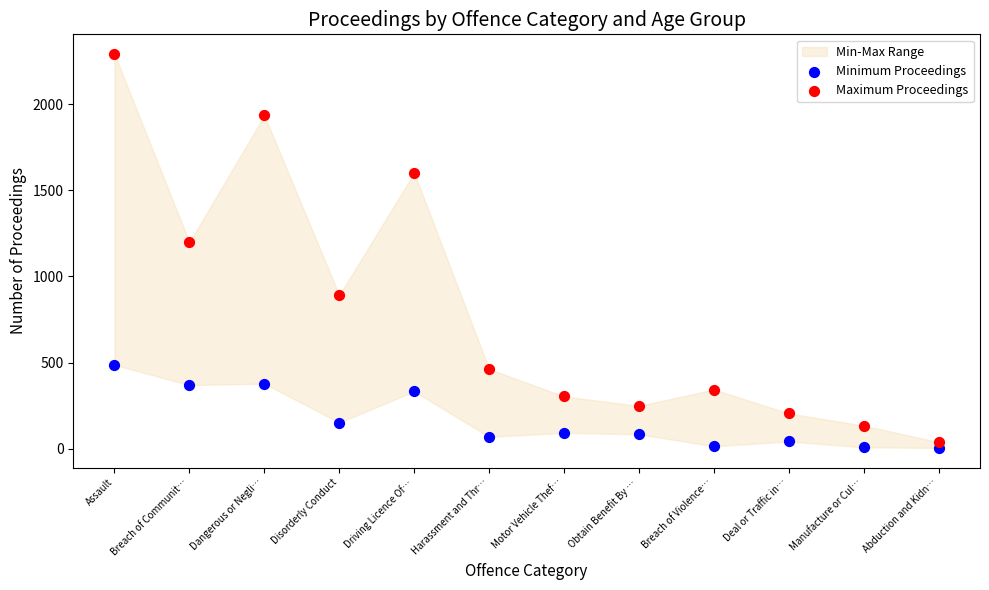

In the Maximum Proceedings series, what Y value is closest to 1165?

1199